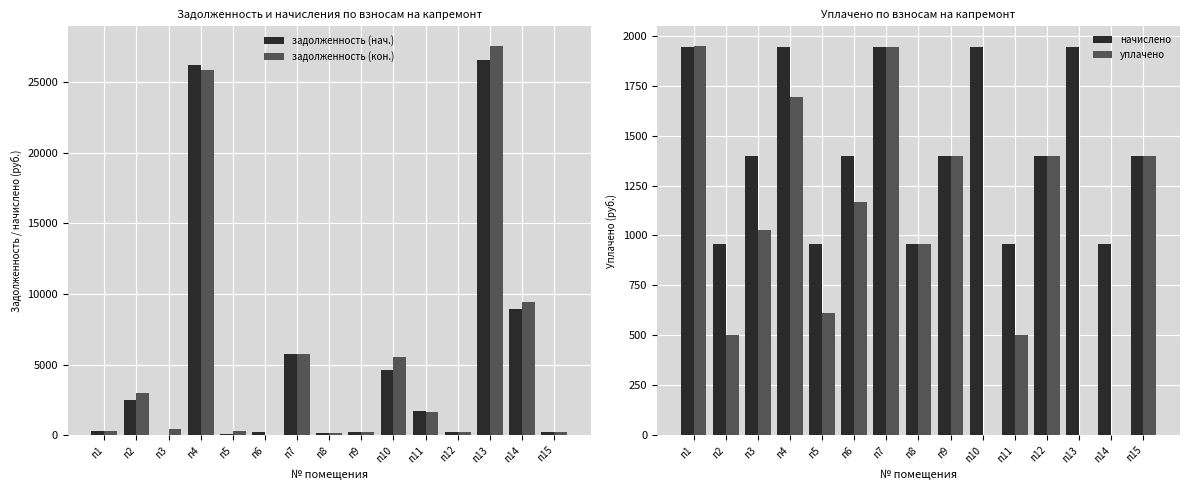

What is the total value across all series at п7?

15358.8